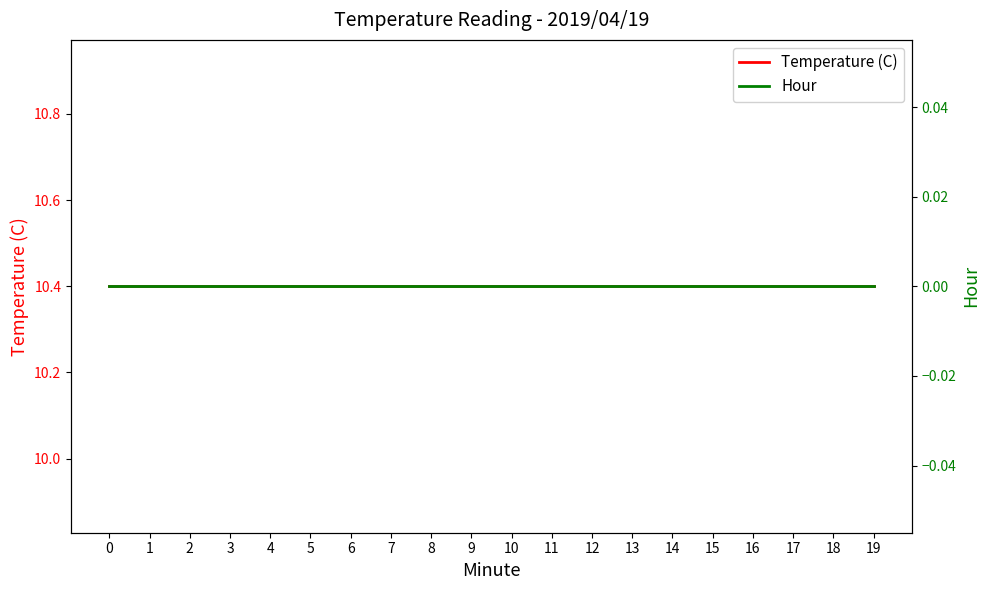

Rank the series by their maximum value, from lowest to highest.

Hour, Temperature (C)